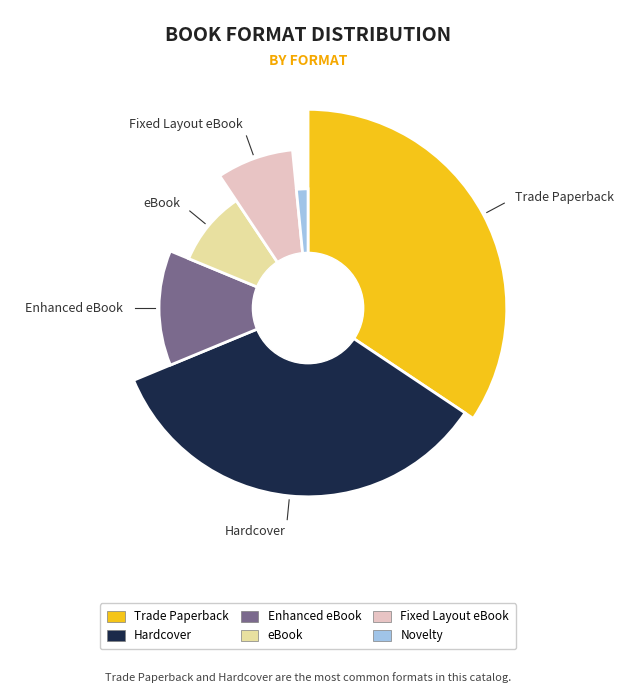

Is Fixed Layout eBook the majority of the pie?

No